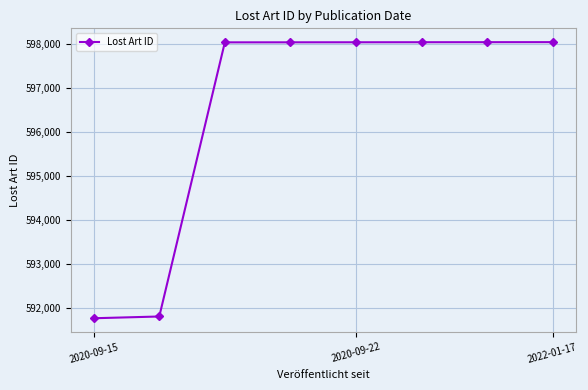

What is the value of the 7th point from the left?

598037